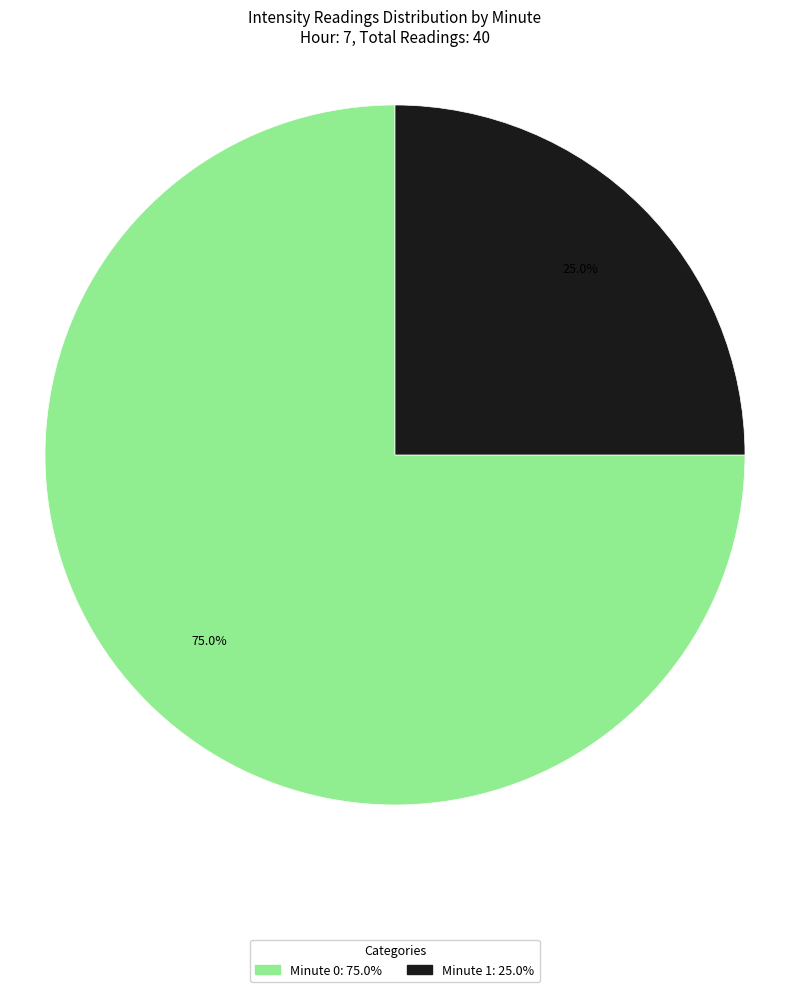

Does any single category account for the majority?

Yes